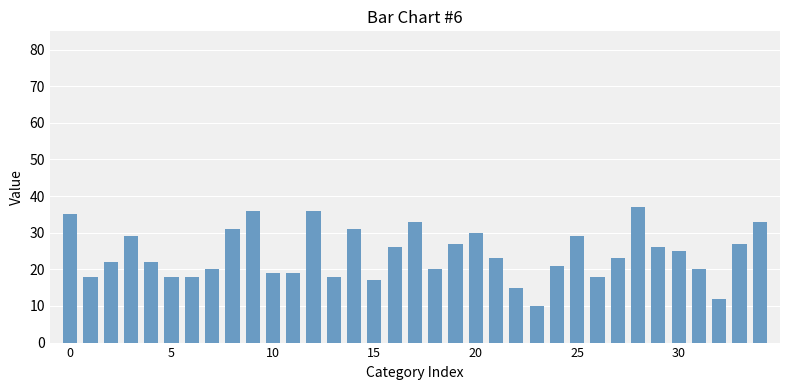

What is the value of the 9th bar from the left?

31